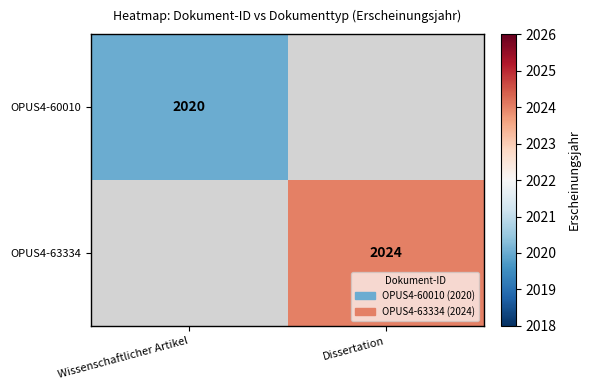

Rank the series by their average value, from lowest to highest.

OPUS4-60010, OPUS4-63334